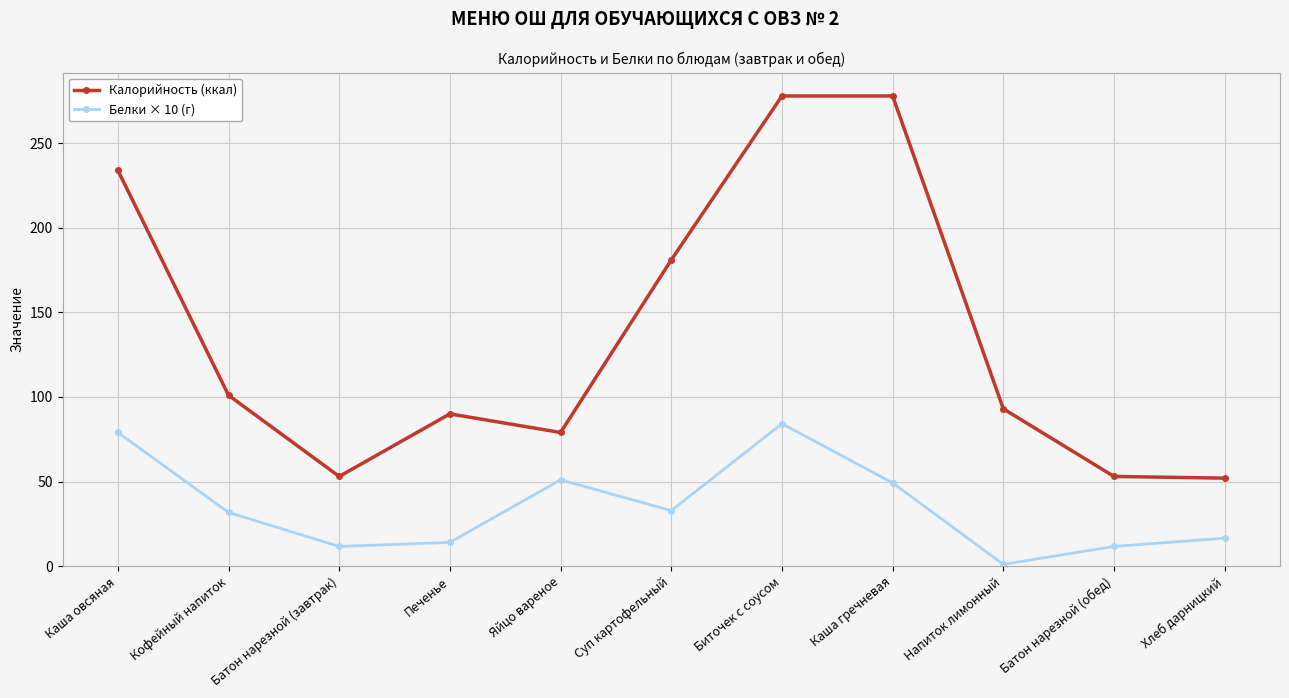

What is the difference between the highest and lowest values at Каша овсяная?

155.0